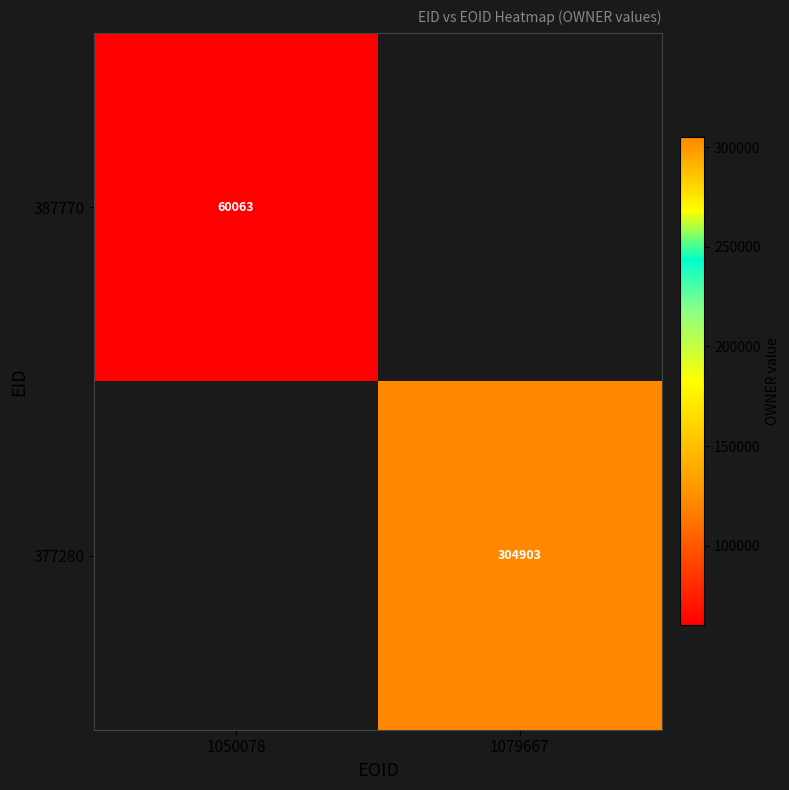

At how many categories does at least one series exceed 260404?

1